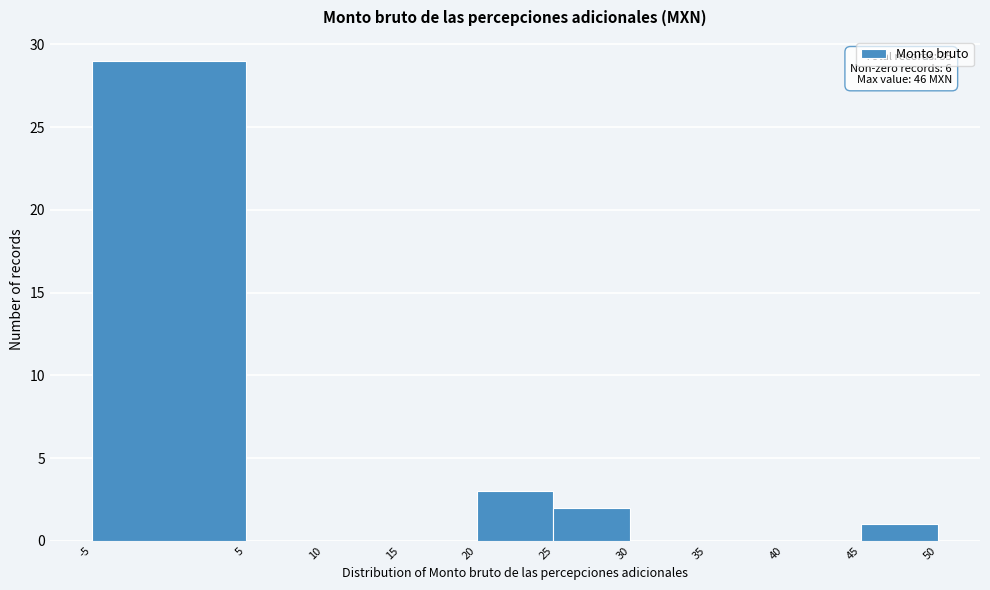

Which range on the x-axis has the tallest bar?

-5 to 5